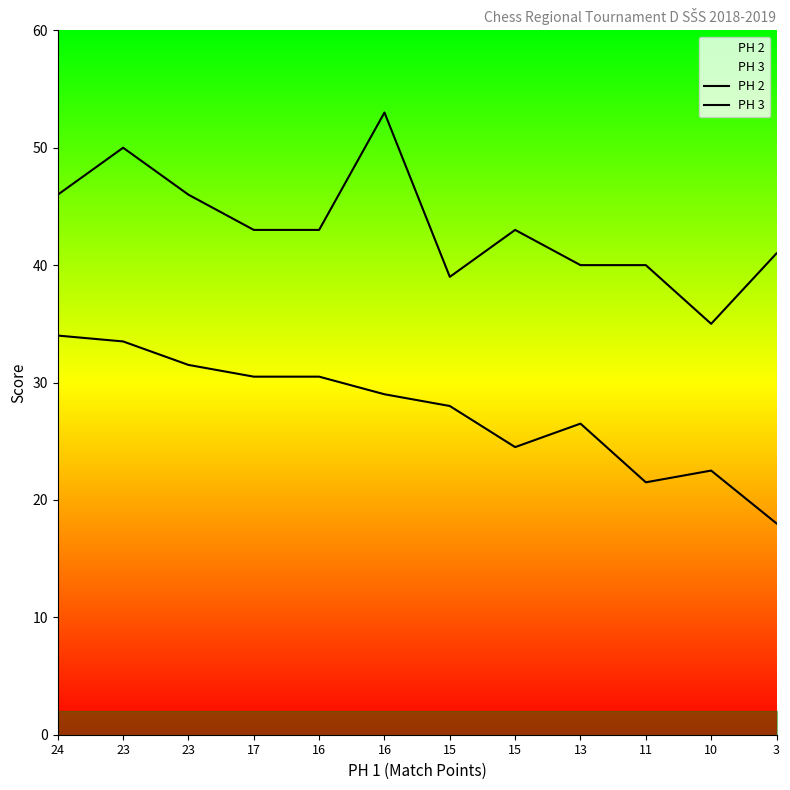

Reading right to left, list all the values displayed in this chart.

PH 2: 3=18.0	10=22.5	11=21.5	13=26.5	15=24.5	15=28.0	16=29.0	16=30.5	17=30.5	23=31.5	23=33.5	24=34.0
PH 3: 3=41.0	10=35.0	11=40.0	13=40.0	15=43.0	15=39.0	16=53.0	16=43.0	17=43.0	23=46.0	23=50.0	24=46.0